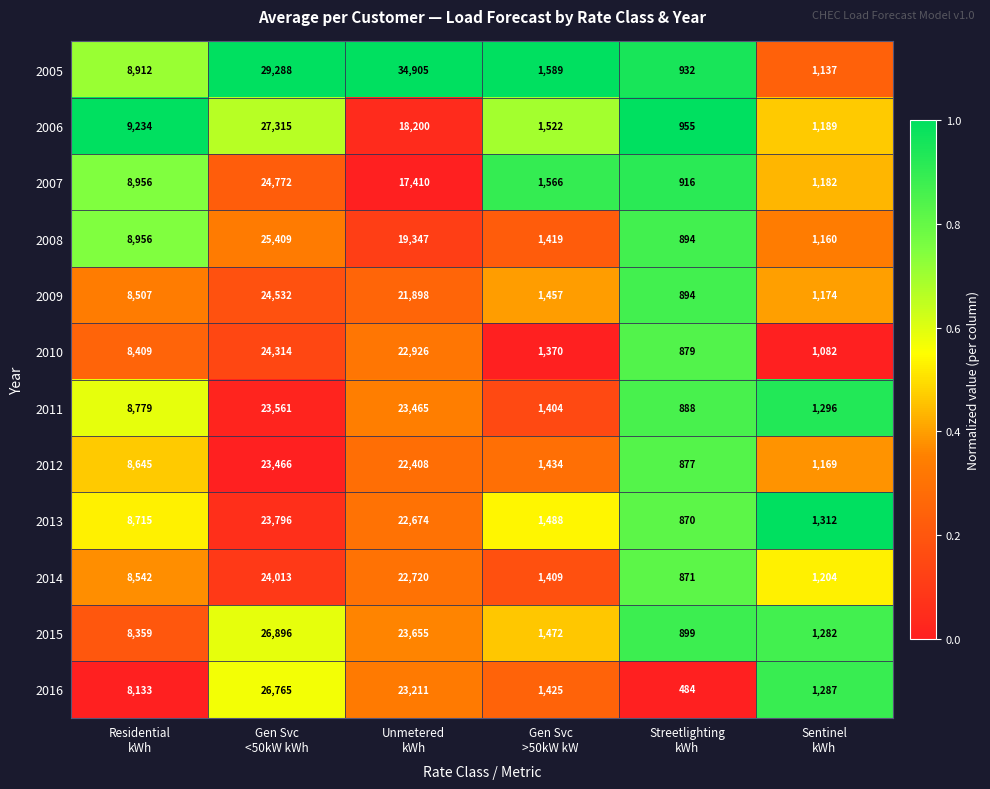

What is the difference between the maximum and minimum values in the 2011 series?

22673